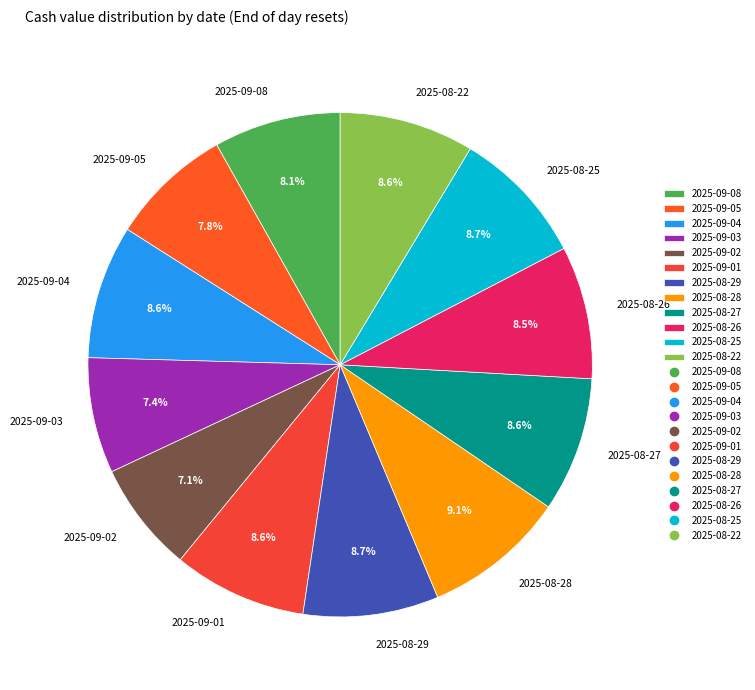

To the nearest percent, what percentage of the pie is 2025-09-03?

7%